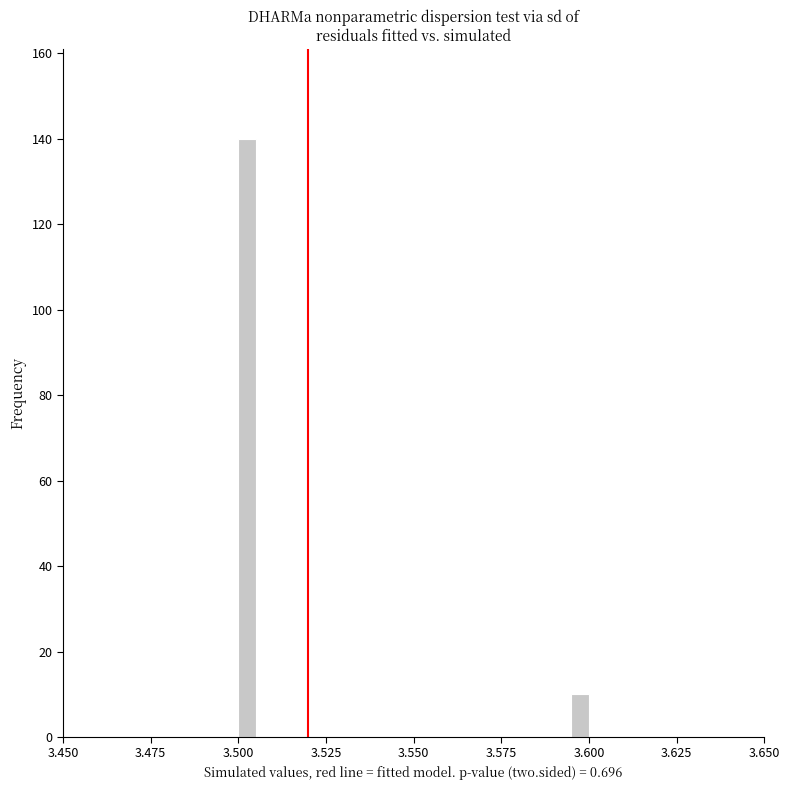

Around what value on the x-axis is the tallest bar? Give the approximate position of its centre, as read against the axis.

3.505